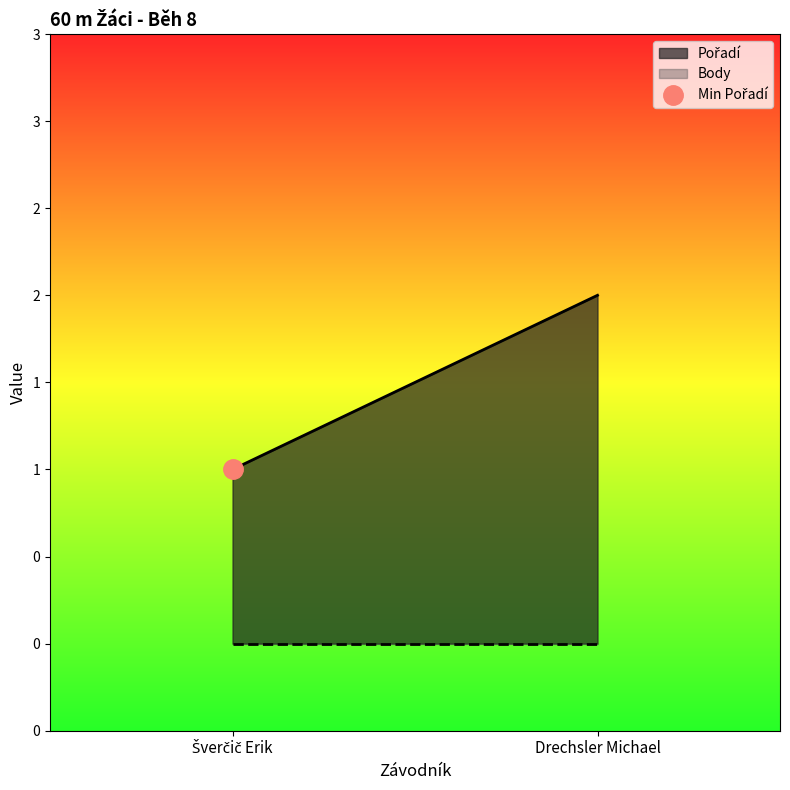

What is the average value of the Pořadí series?

2